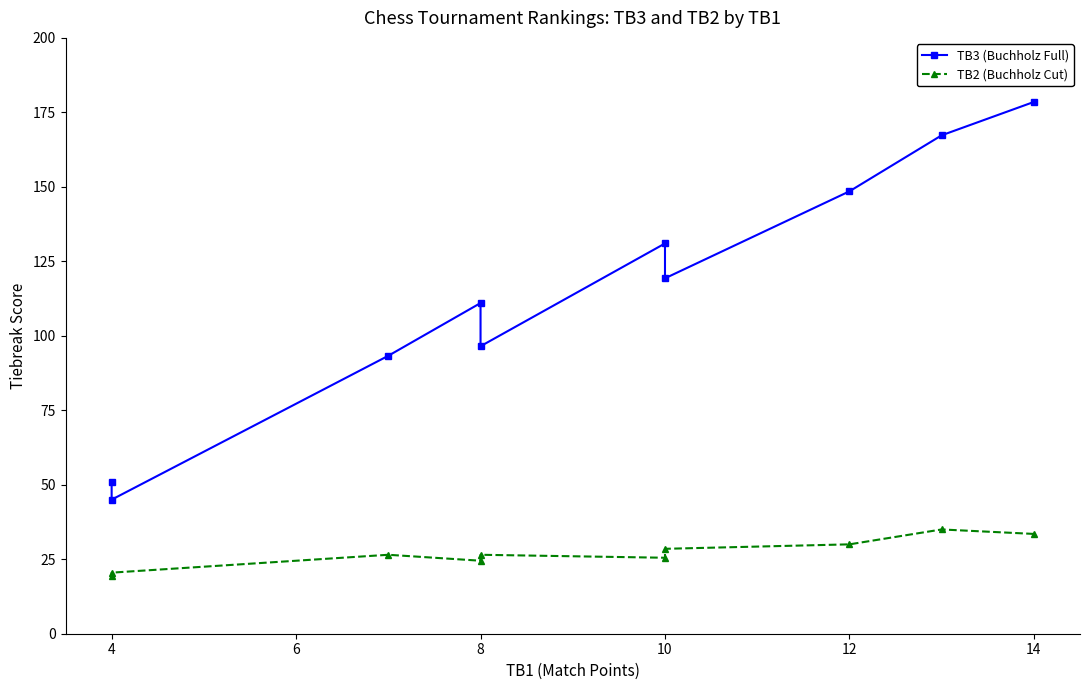

Rank the series at 4 from lowest to highest value.

TB2 (Buchholz Cut), TB3 (Buchholz Full)